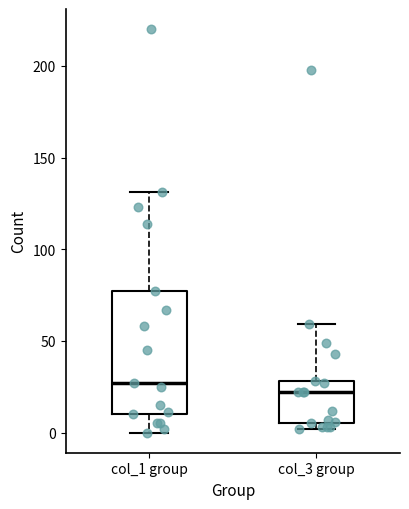

Which box's median line is the highest?

col_1 group